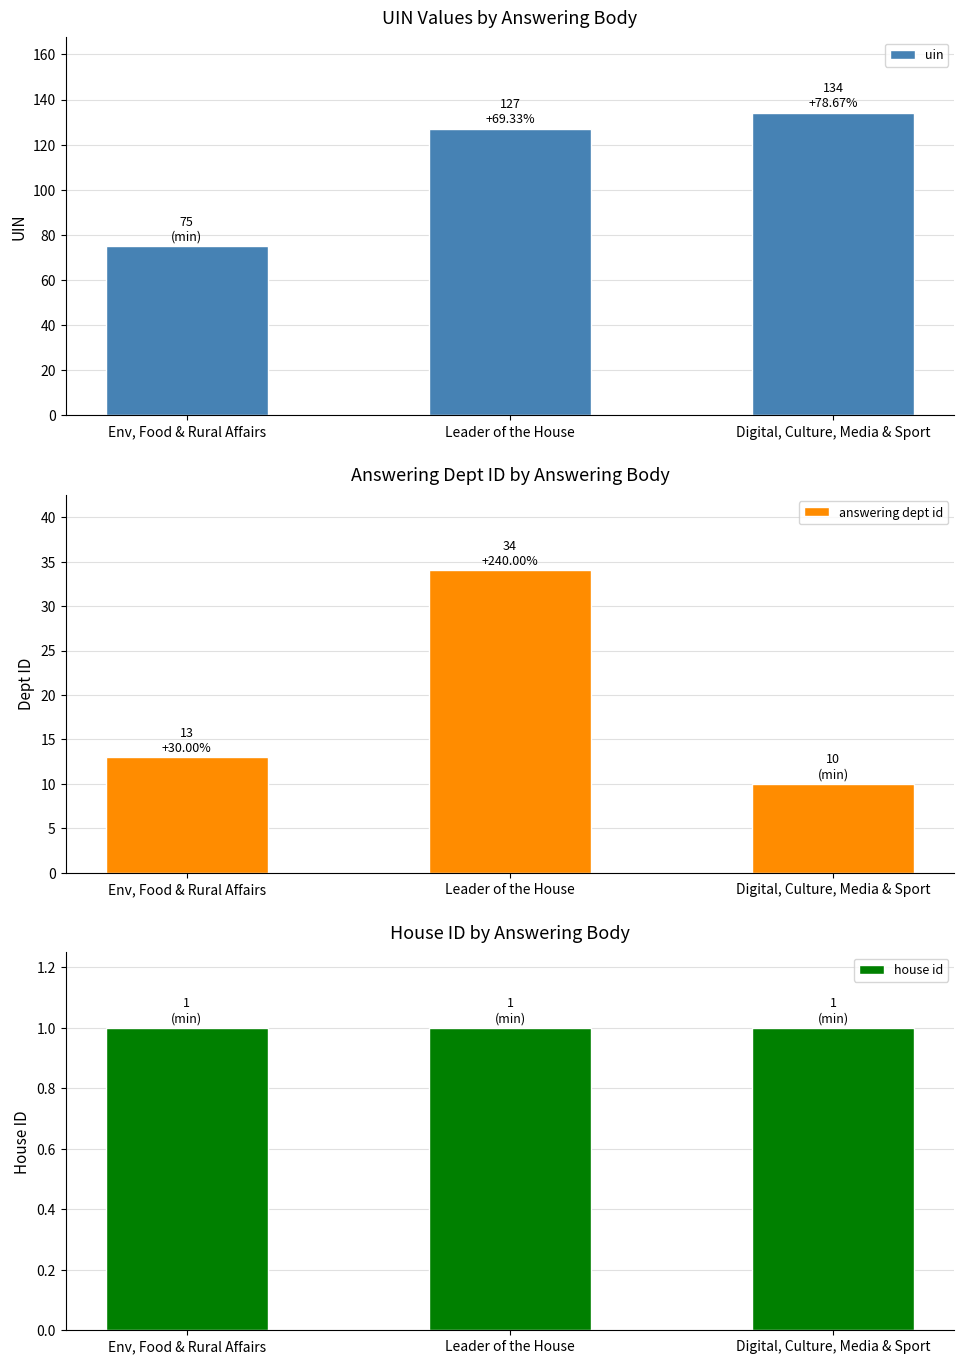

Which has a higher value, Leader of the House or Digital, Culture, Media & Sport?

Digital, Culture, Media & Sport